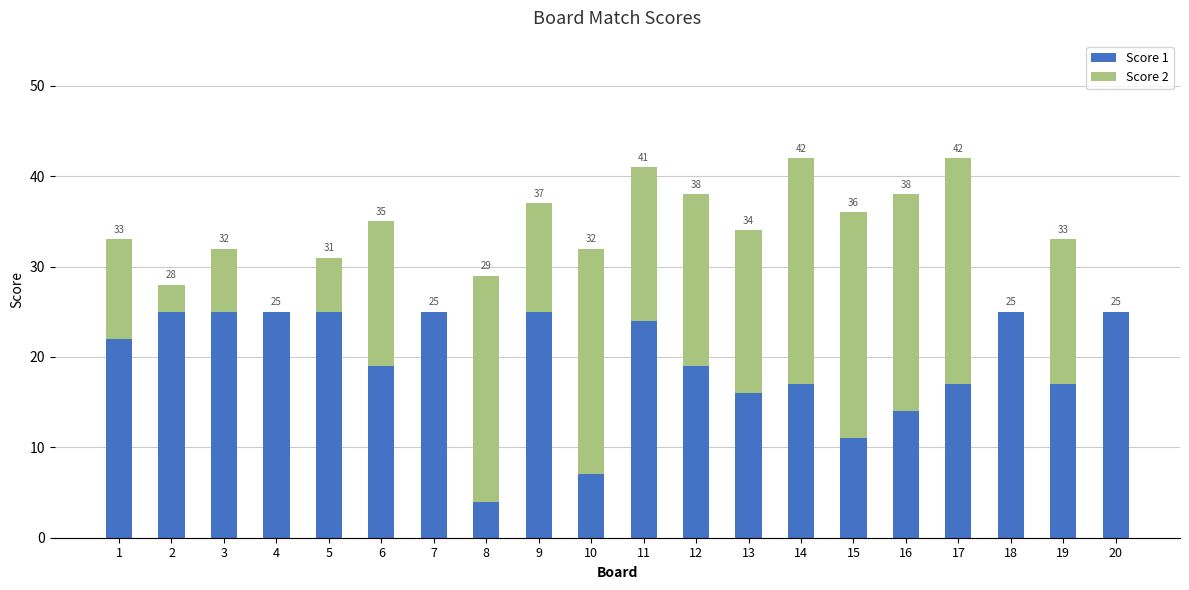

Does the chart contain stacked bars?

Yes